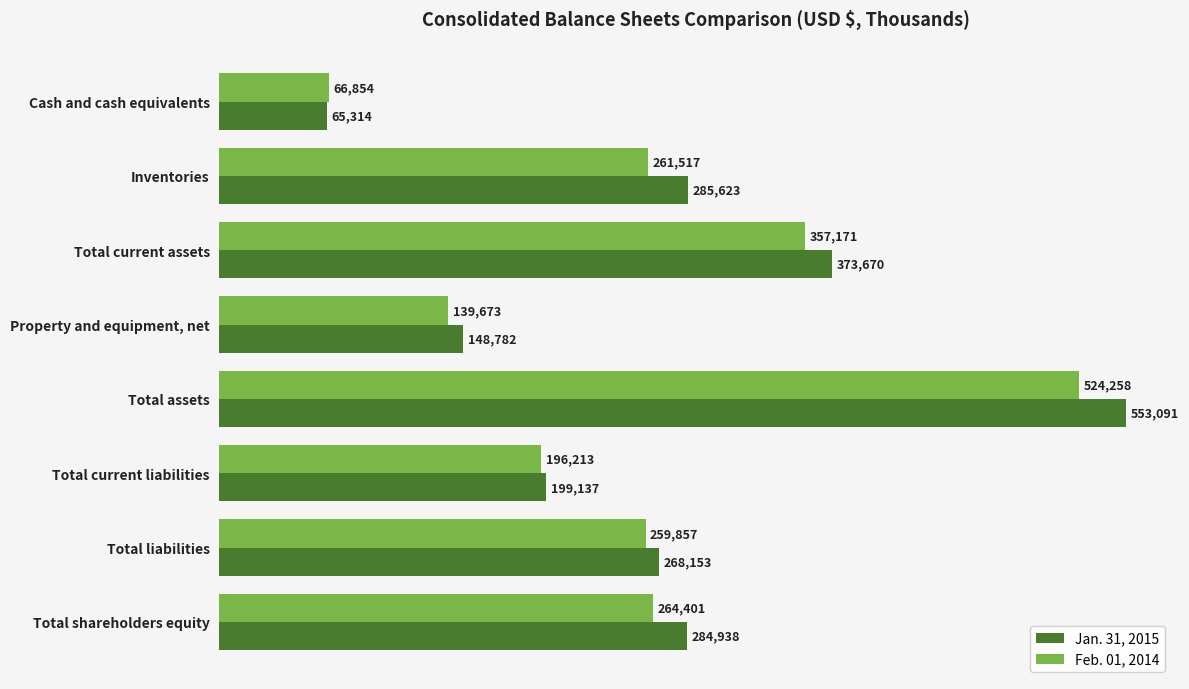

At which label does Feb. 01, 2014 reach its minimum?

Cash and cash equivalents